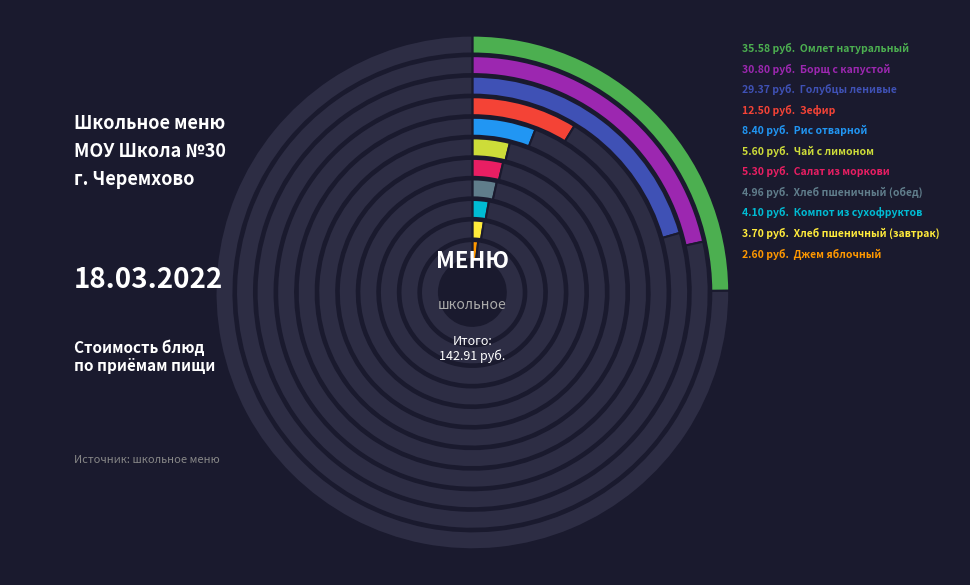

Count the number of slices in the pie.

11